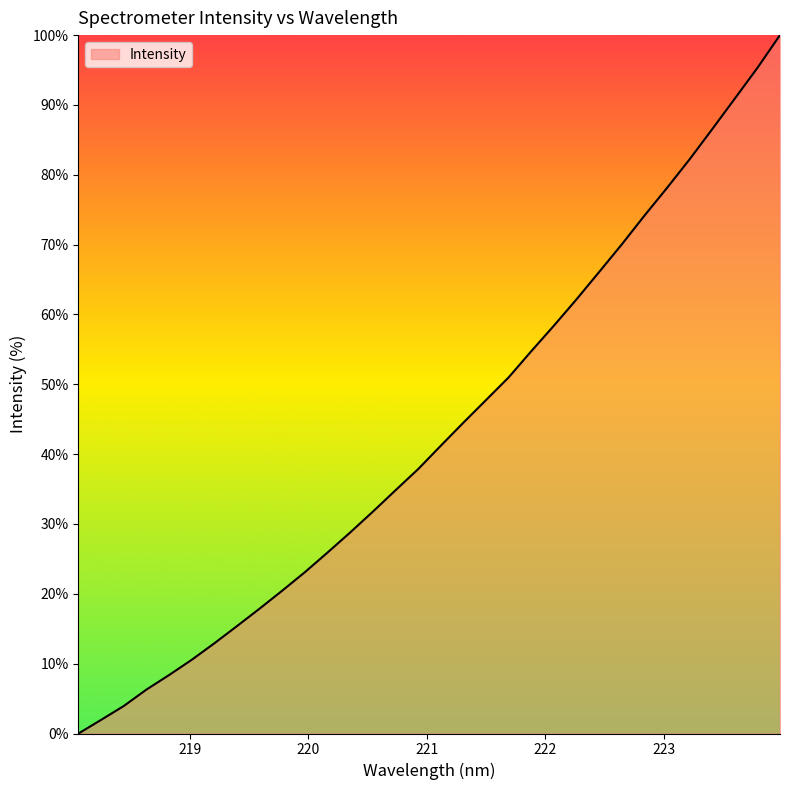

What is the greatest value displayed?

100.0